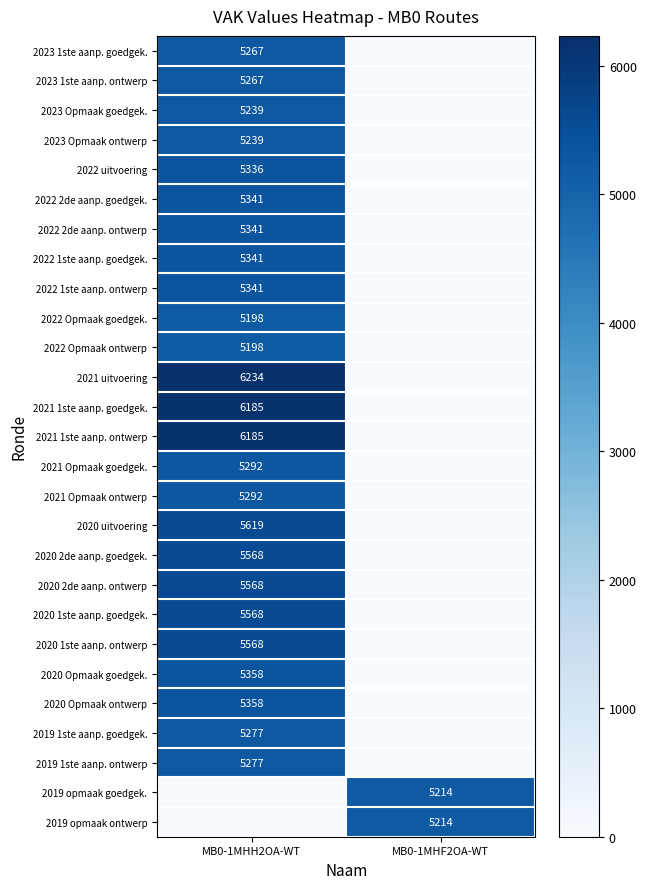

The value of 2020 1ste aanp. ontwerp at MB0-1MHH2OA-WT is 5568. True or false?

True